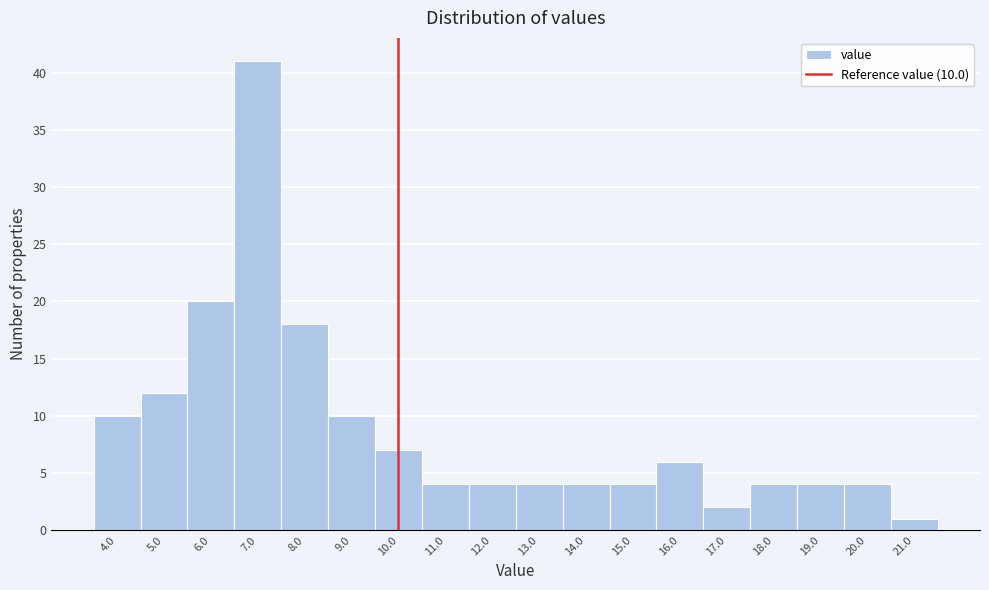

Which range on the x-axis has the tallest bar?

6.5 to 7.5